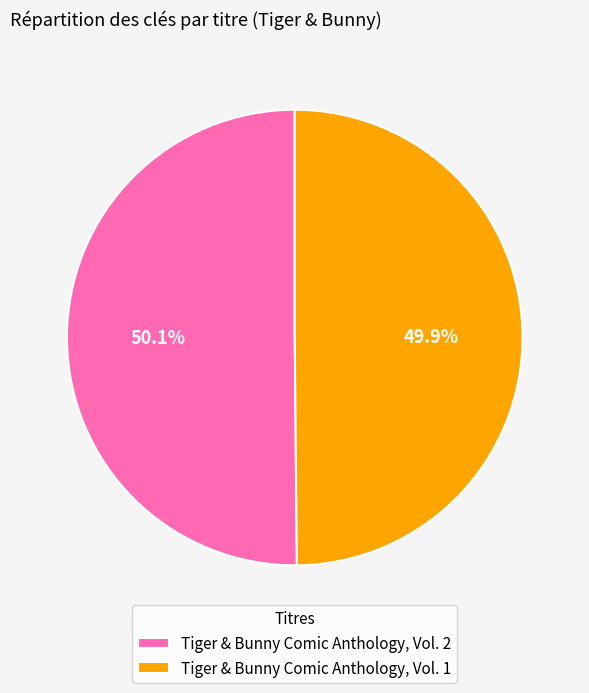

Count the number of slices in the pie.

2